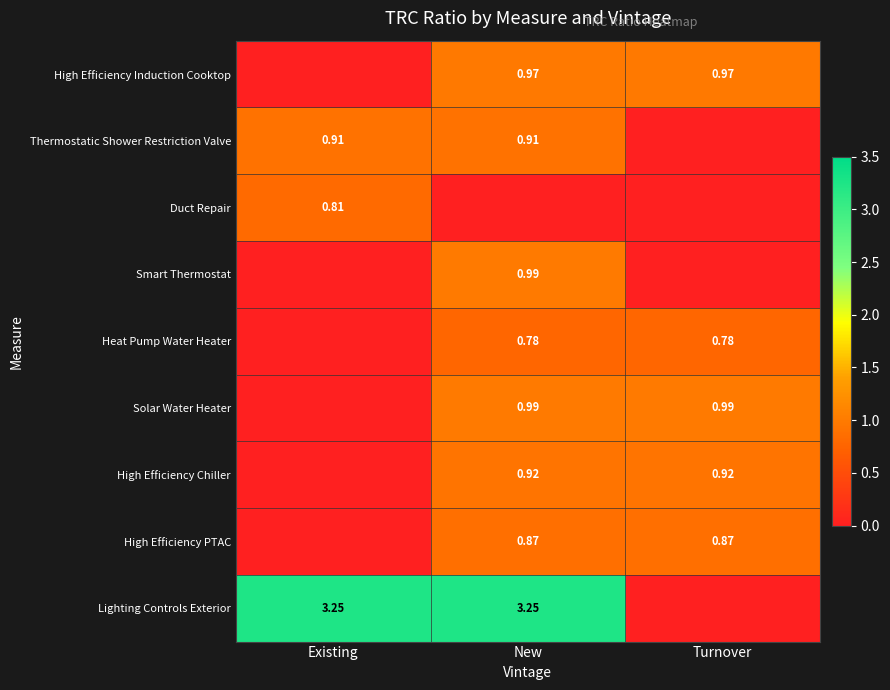

What is the difference between the maximum and minimum values in the Lighting Controls Exterior series?

3.3